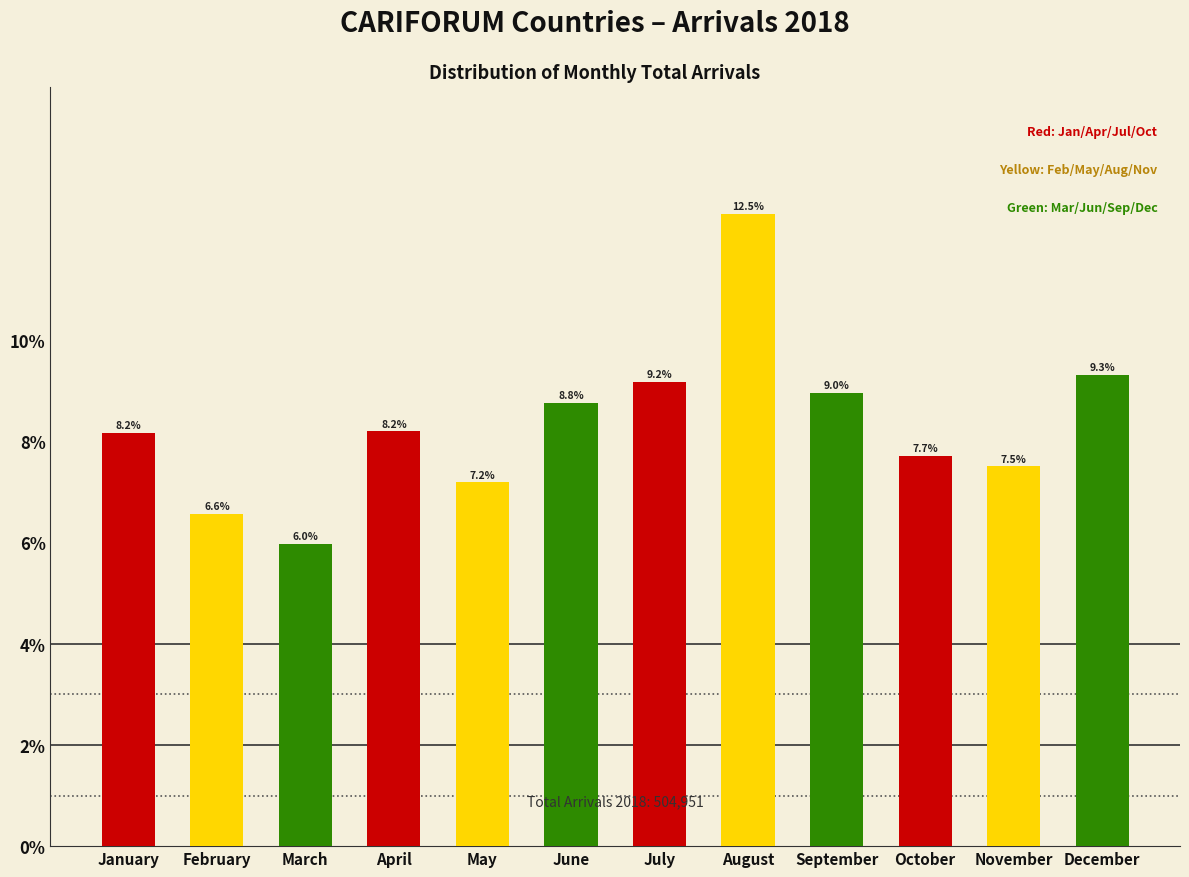

Reading right to left, extract all data points from this chart.

December=9.3	November=7.5	October=7.7	September=9.0	August=12.5	July=9.2	June=8.8	May=7.2	April=8.2	March=6.0	February=6.6	January=8.2